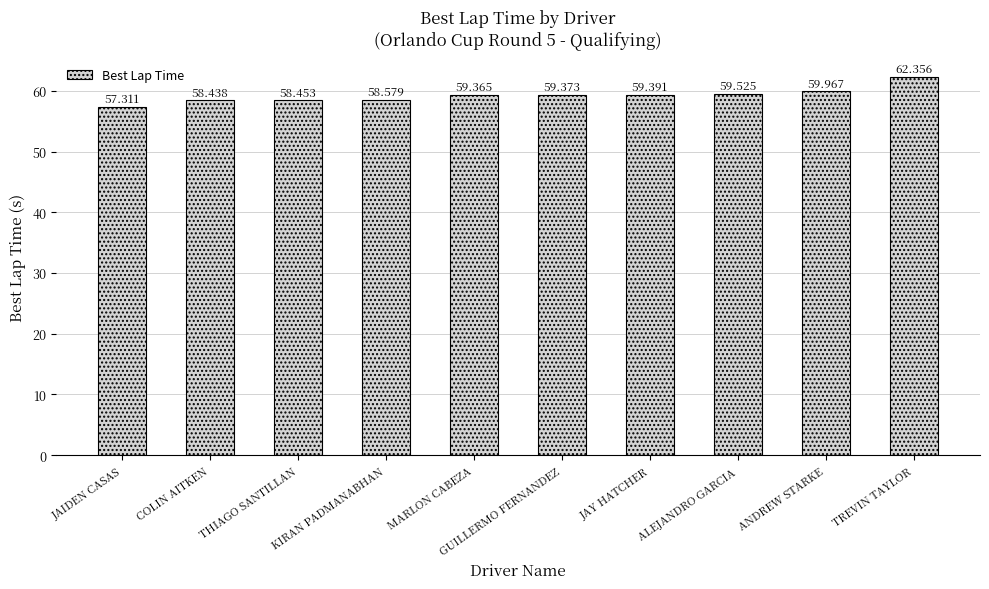

What is the average value?

59.3